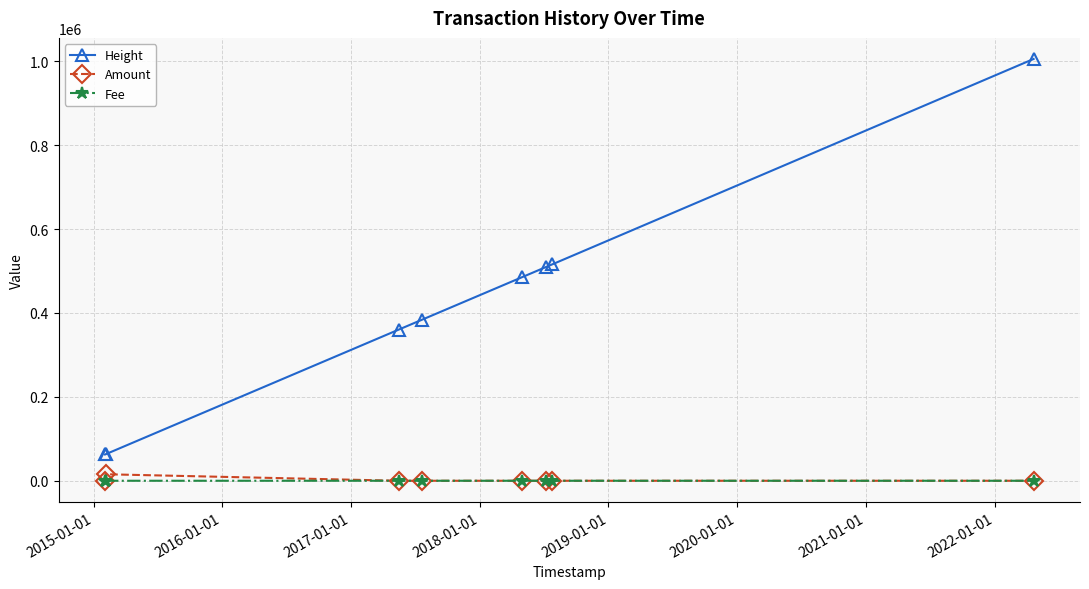

True or false: Height has more than 2 interior local peaks.

False